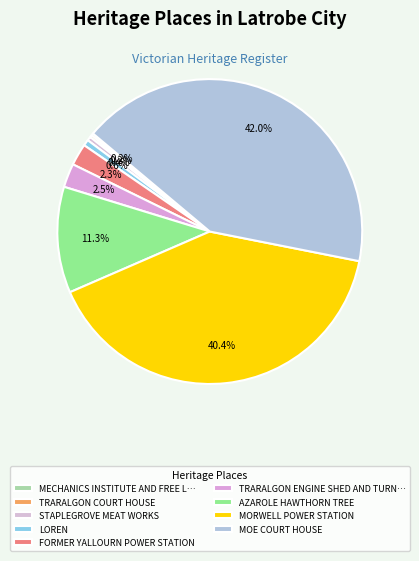

What is the smallest slice in the pie chart?

MECHANICS INSTITUTE AND FREE LIBRARY